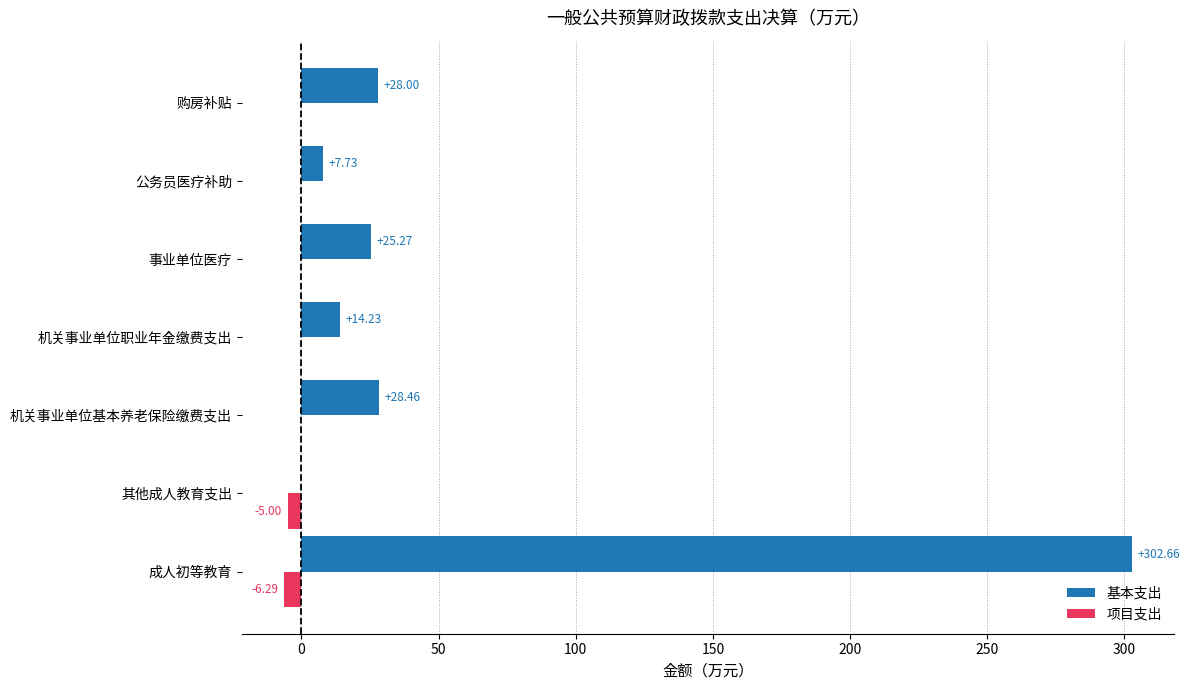

Which series changed the most between 机关事业单位基本养老保险缴费支出 and 事业单位医疗?

基本支出